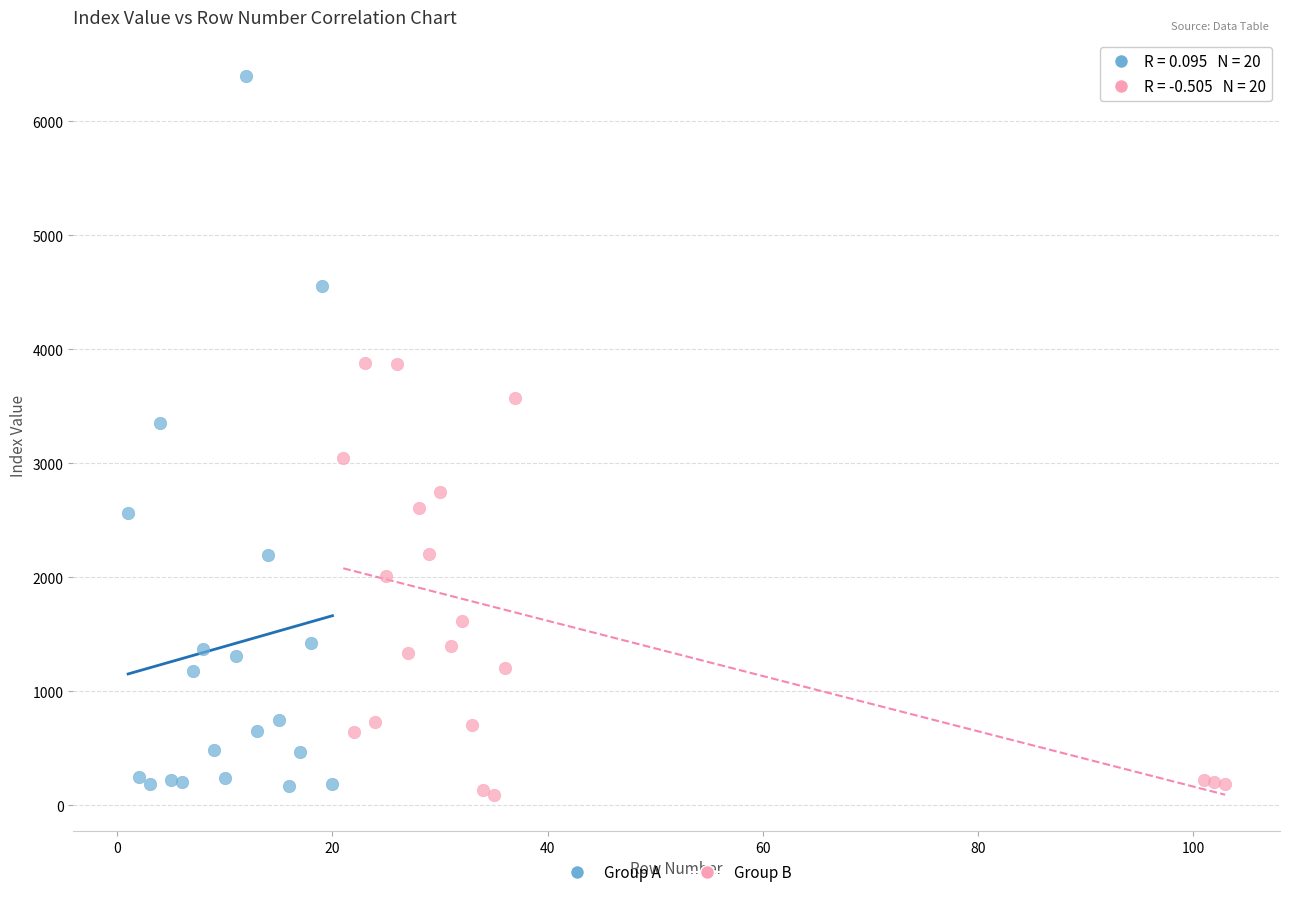

Which series reaches the maximum Y coordinate?

Group A